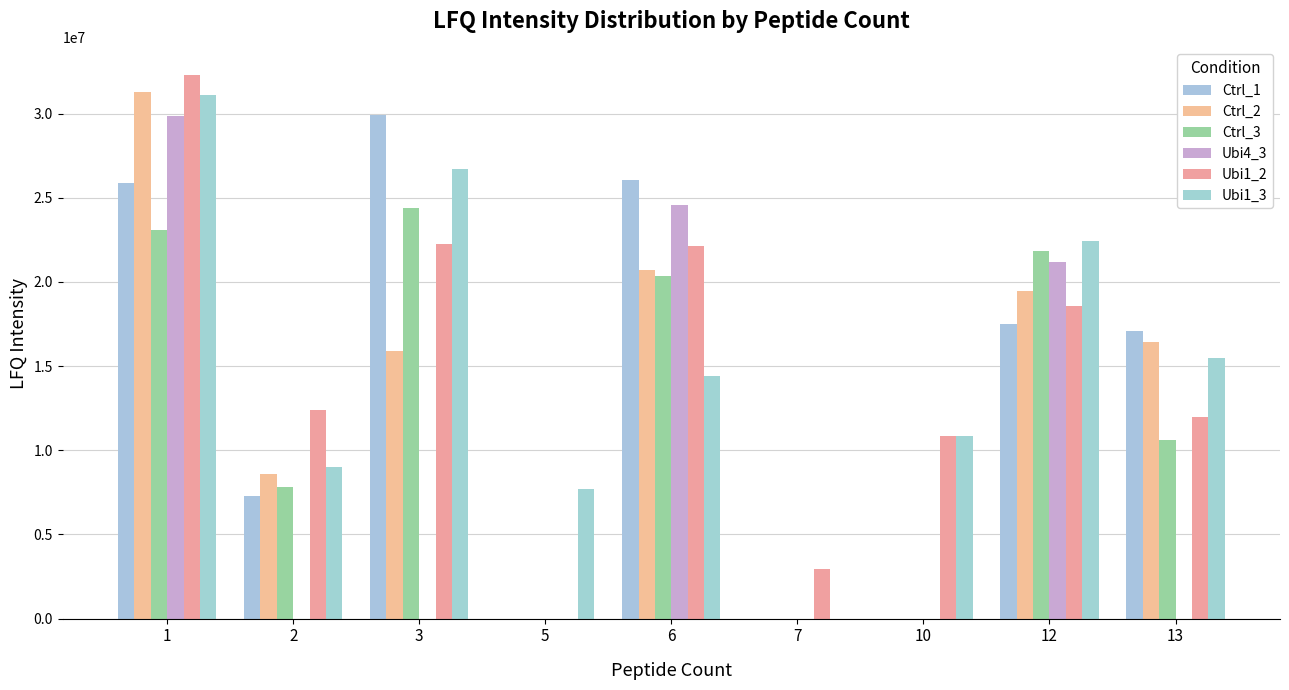

True or false: Ubi1_2 has a value of 0 at 5.

True